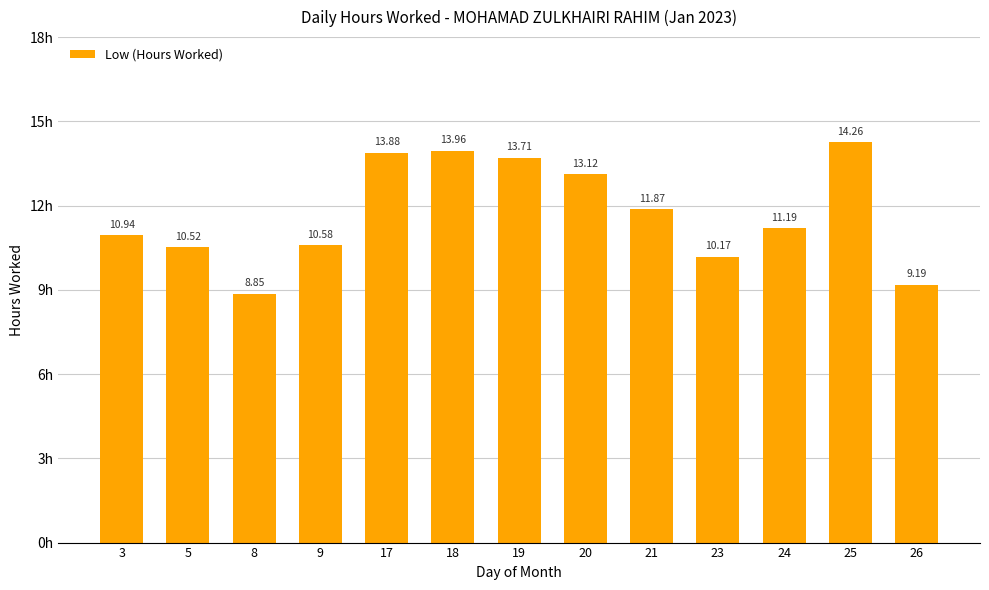

Rank the categories by value from highest to lowest.

25, 18, 17, 19, 20, 21, 24, 3, 9, 5, 23, 26, 8